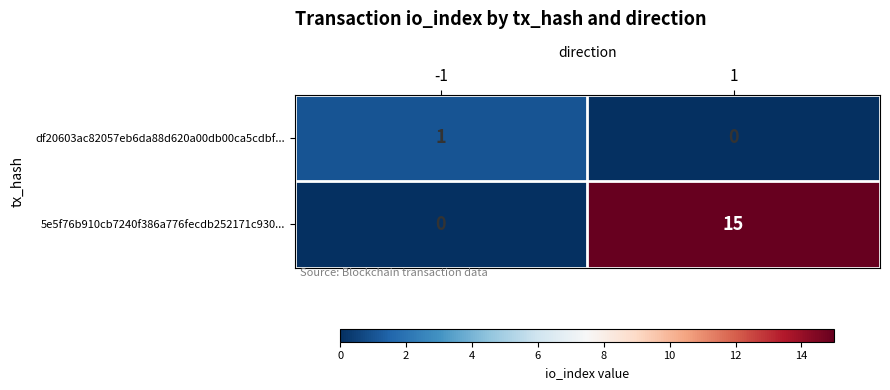

Is it true that df20603ac82057eb6da88d620a00db00ca5cdbf... equals -1 at 1?

False